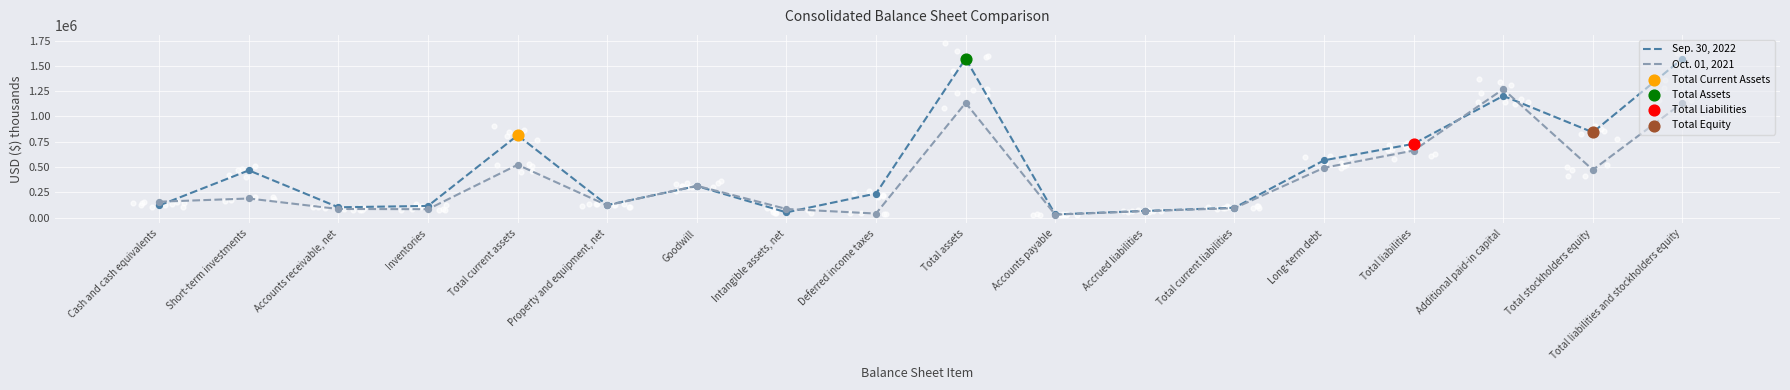

What are all the series names shown in the legend?

Sep. 30, 2022, Oct. 01, 2021